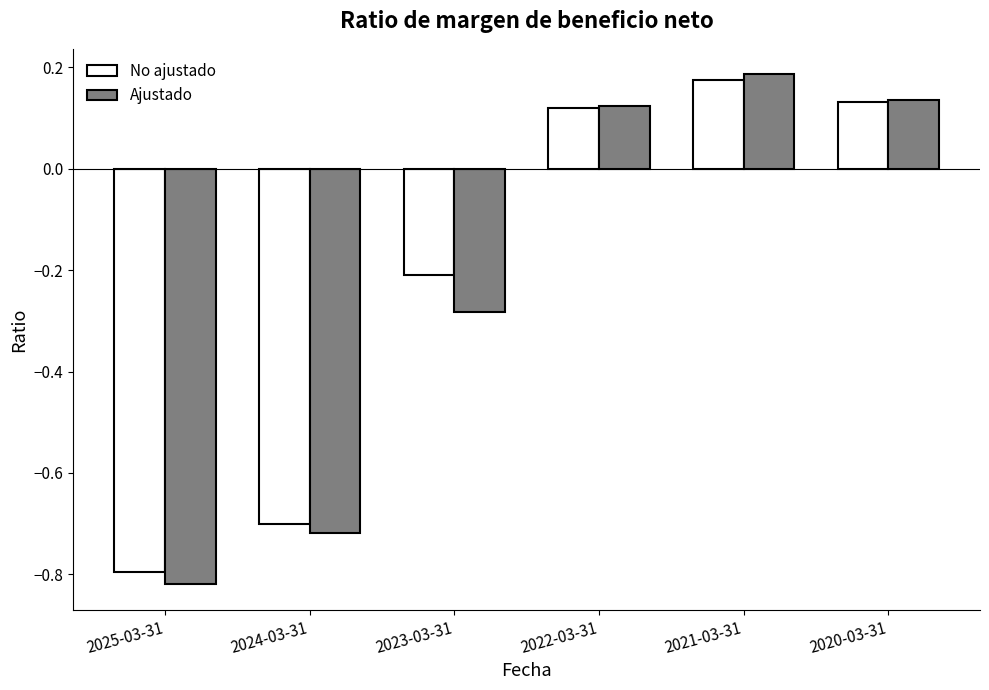

Where does the No ajustado series first go above 0?

2022-03-31